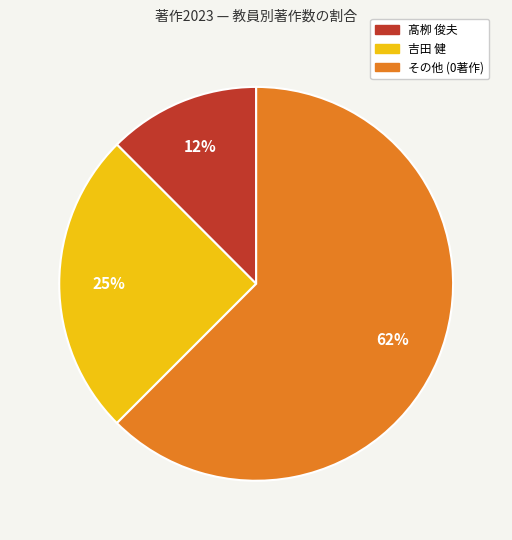

To the nearest percent, what is the average slice percentage?

33%